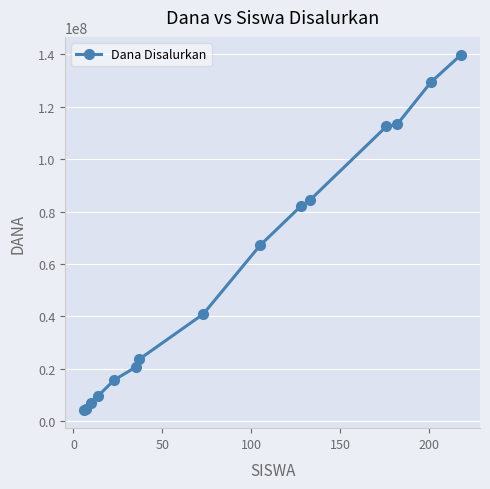

What is the difference between the maximum and minimum values?

135750000